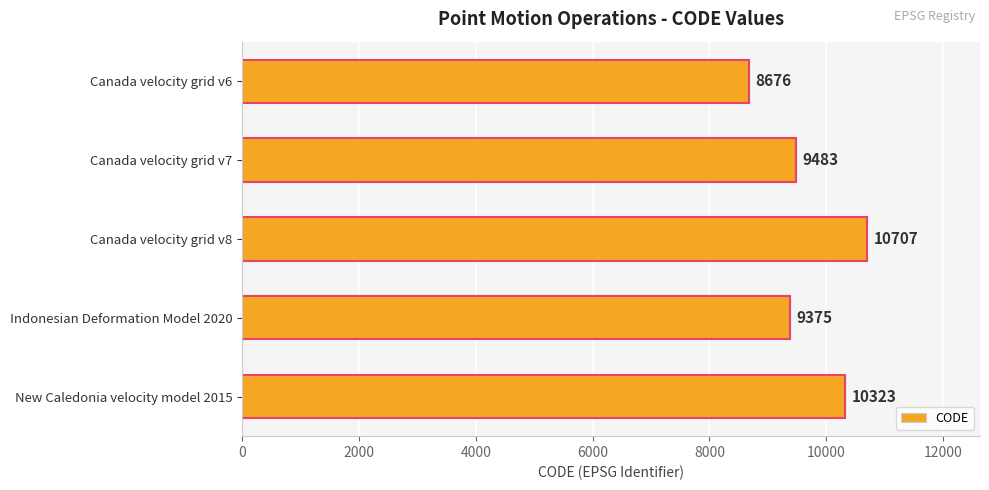

True or false: the data shows 4219 at Canada velocity grid v7.

False